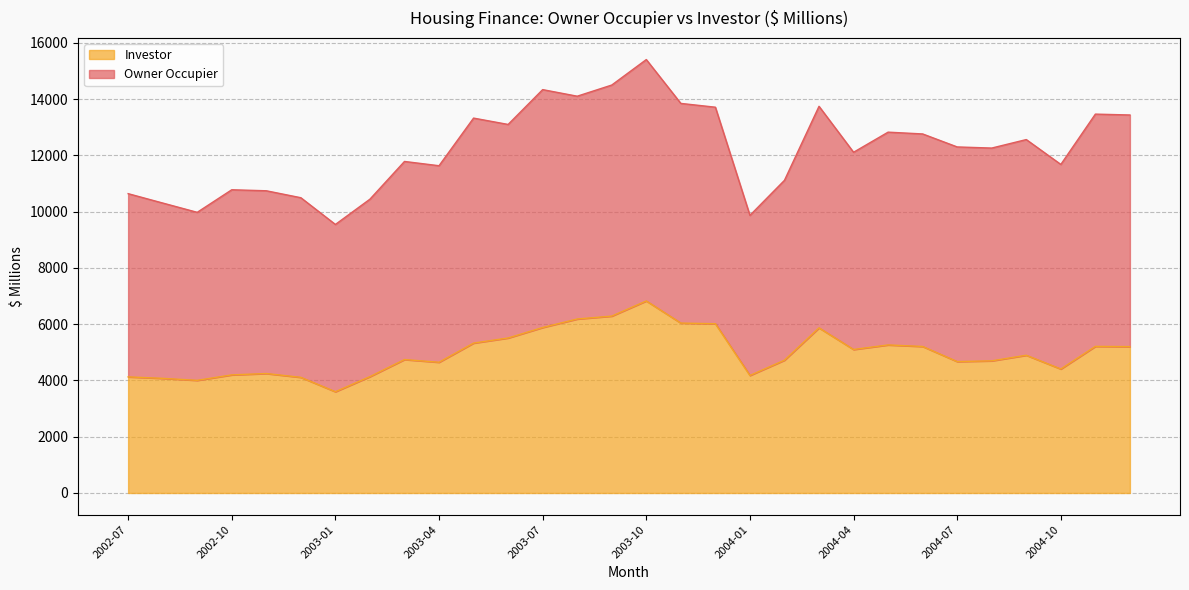

At which category is the sum across all series the highest?

2003-10